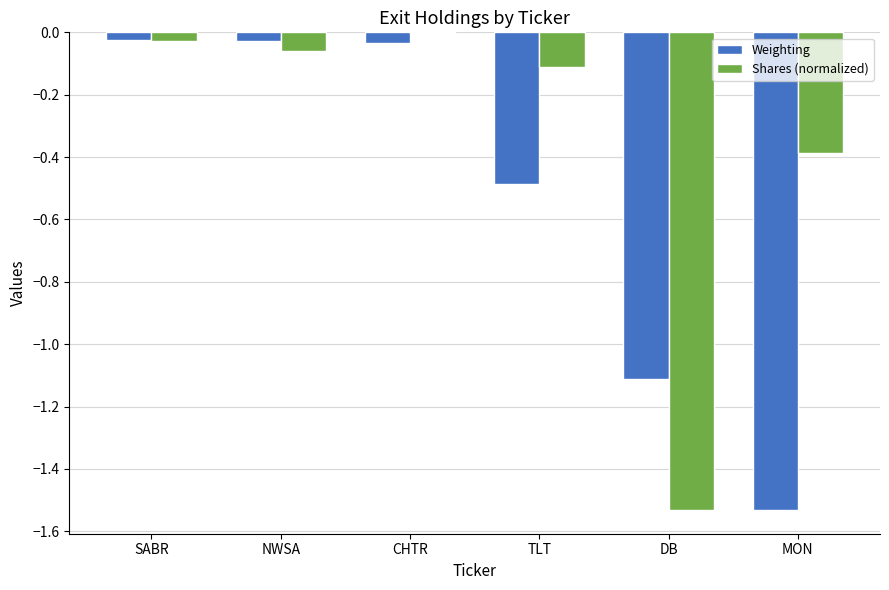

What is the sum of all Shares (normalized) values?

-2.1